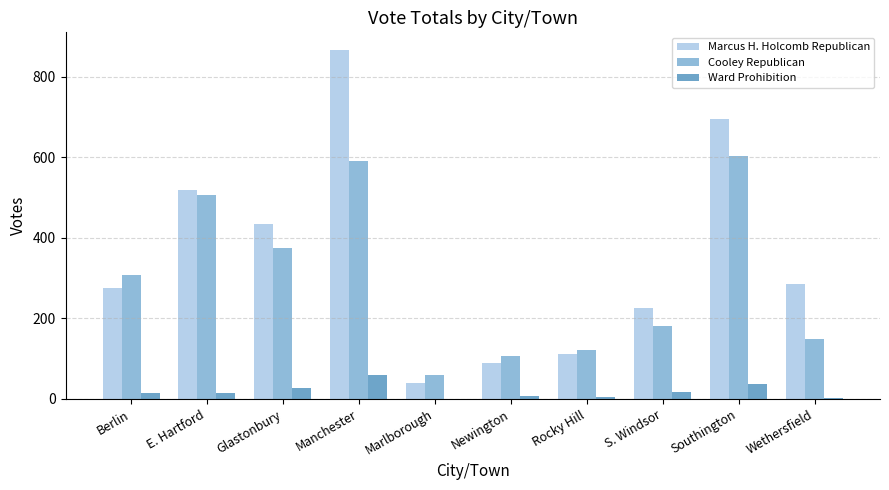

The Cooley Republican series shows 197 at Wethersfield. True or false?

False